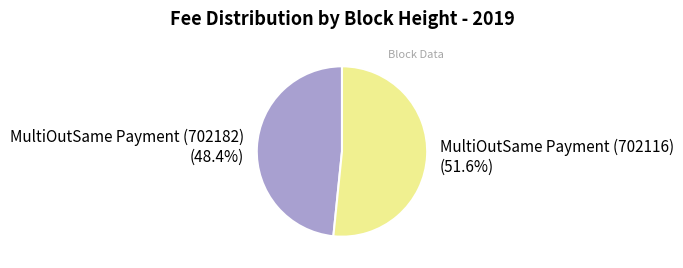

True or false: MultiOutSame Payment (702182) accounts for 56% of the total.

False